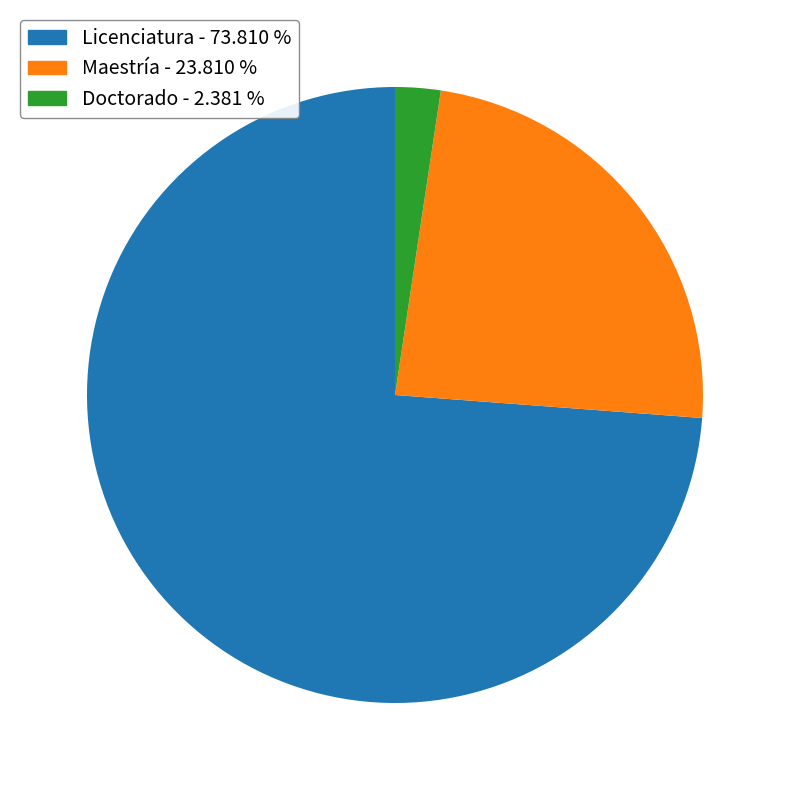

Which has a higher value, Maestría or Licenciatura?

Licenciatura